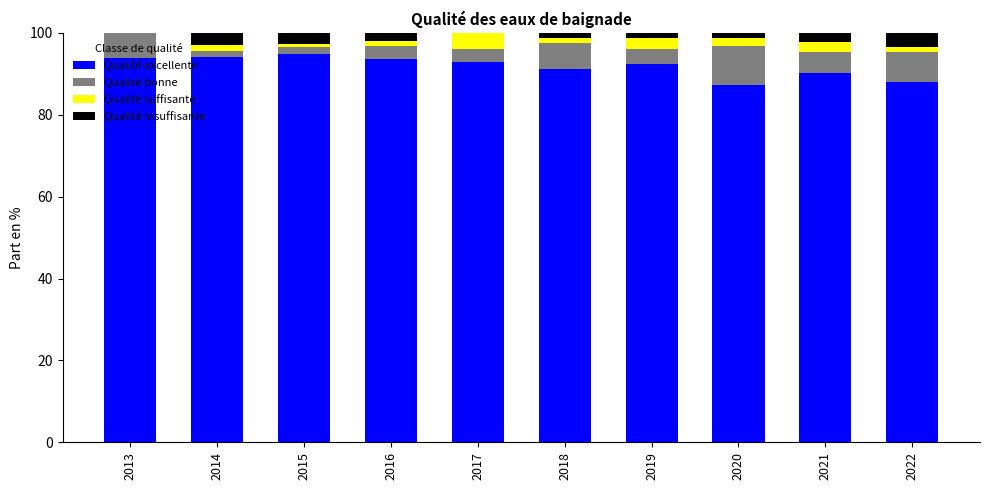

How many distinct data groups are displayed?

4